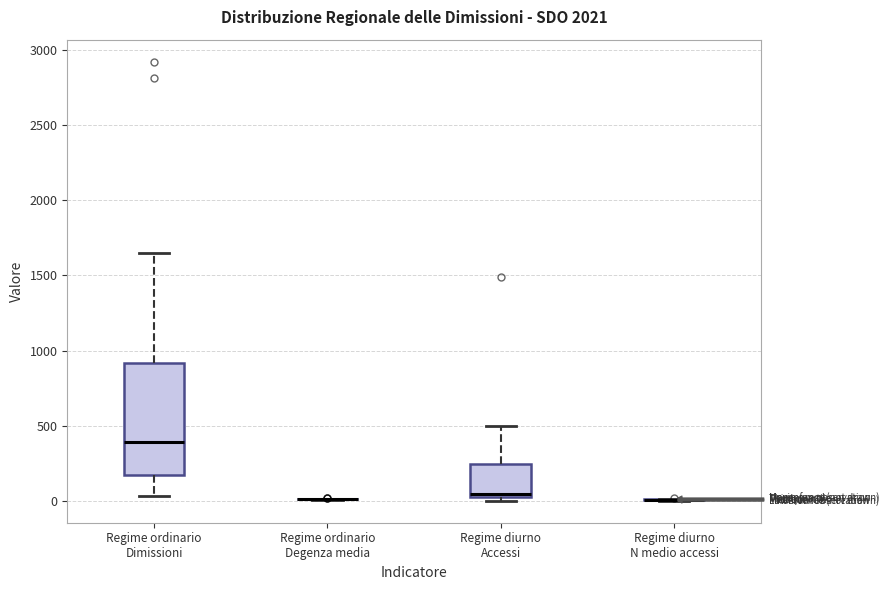

Which box is the tallest, from its lower edge to its upper edge?

Regime ordinario Dimissioni